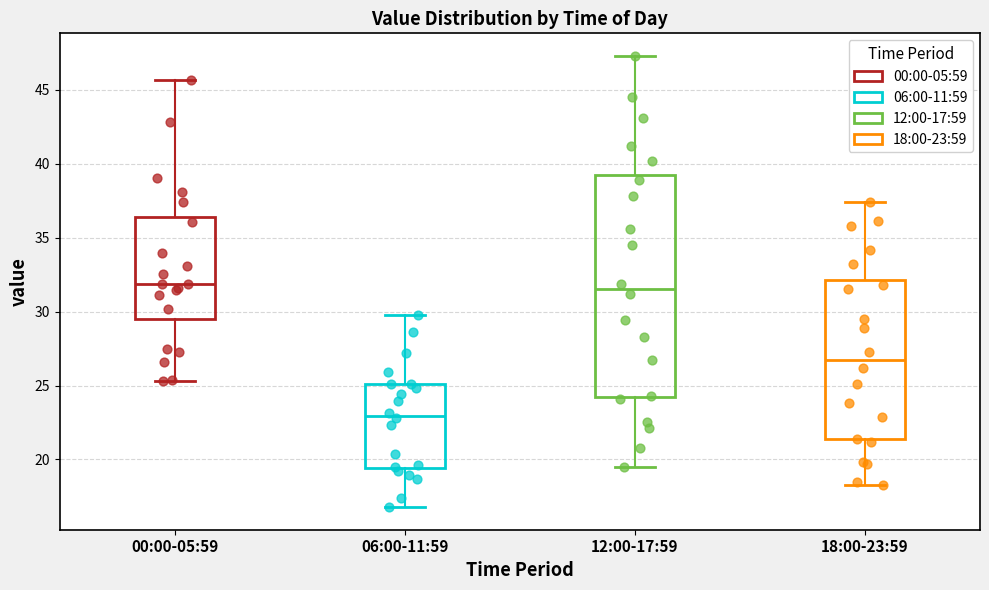

Comparing the boxes themselves (not the whiskers), which one is the tallest?

12:00-17:59